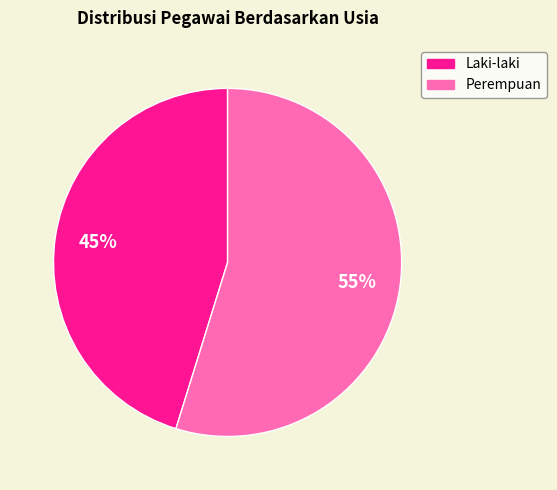

Is there any slice that represents more than half of the pie?

Yes